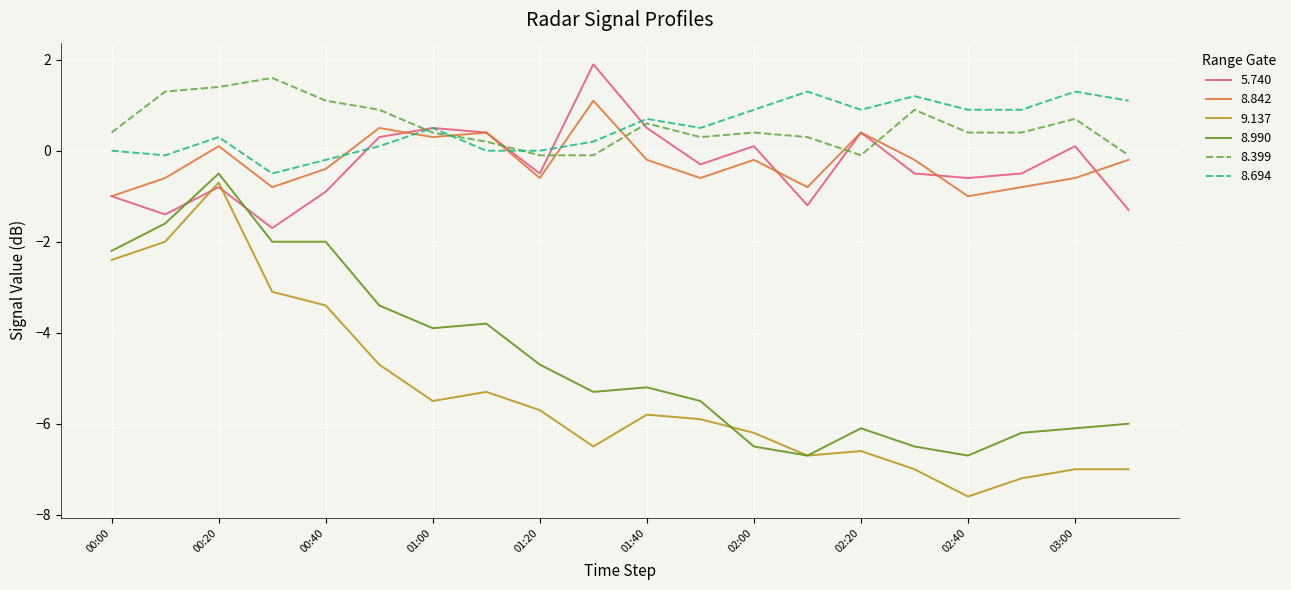

What is the minimum value for 8.694?

-0.5